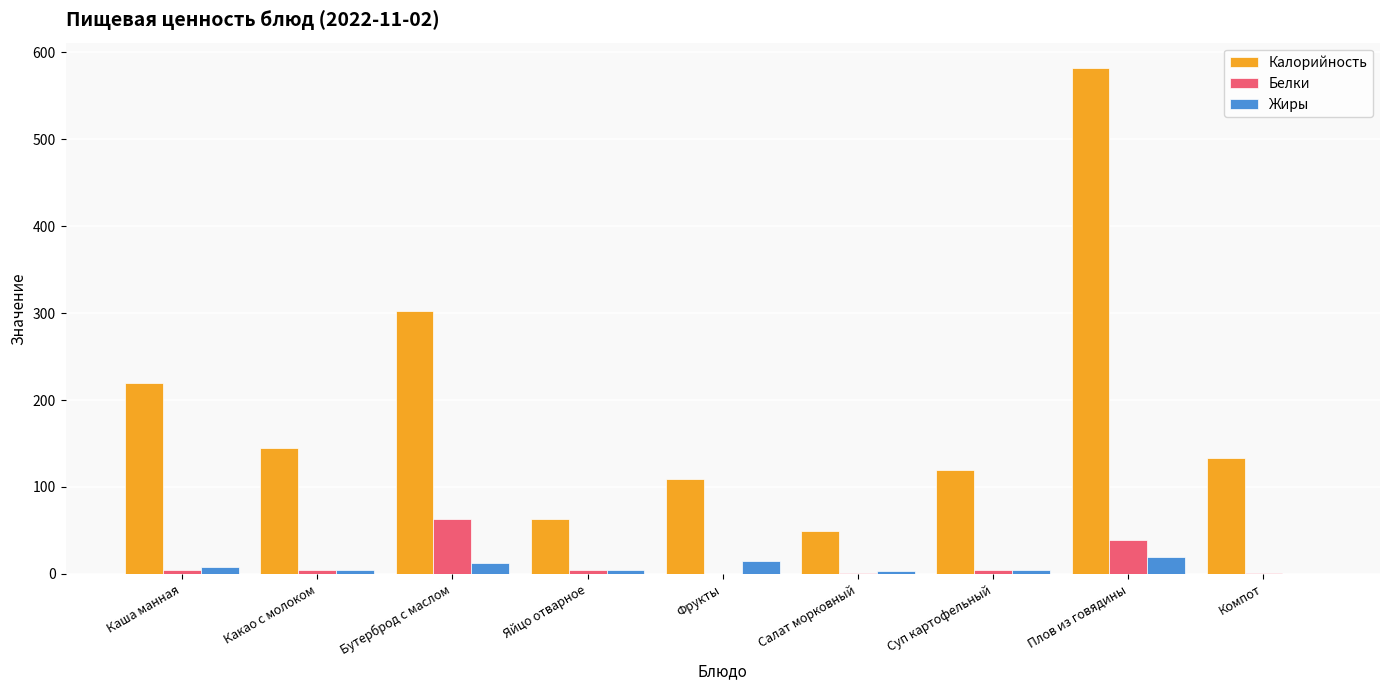

What is the spread (max minus min) of values at Плов из говядины?

563